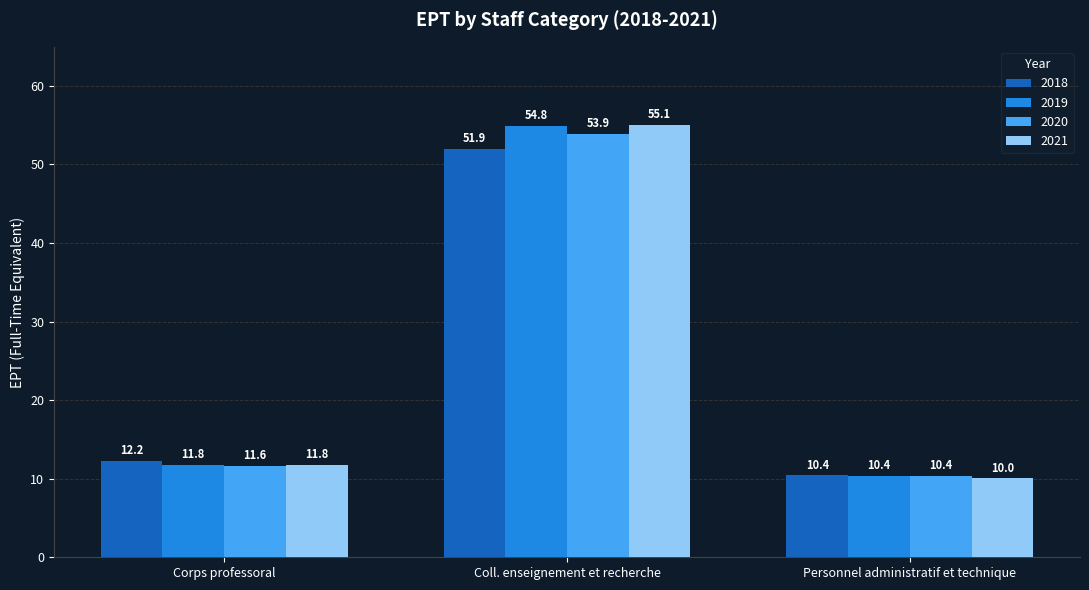

How many data points in 2019 are less than 11?

1